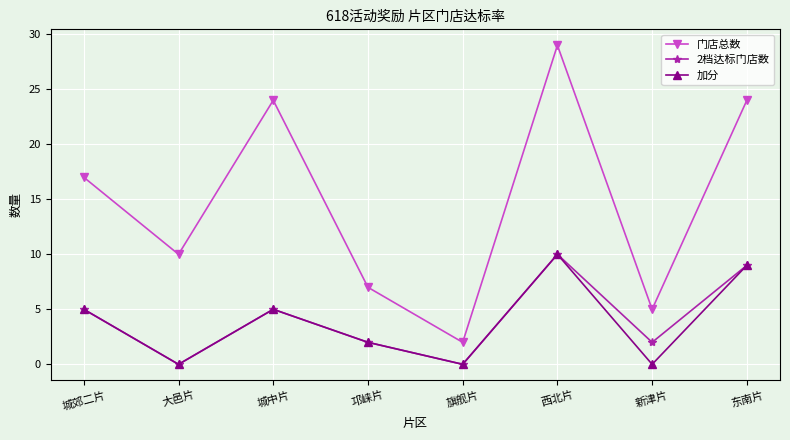

What is the approximate value of 门店总数 at 新津片, to the nearest 5?

5